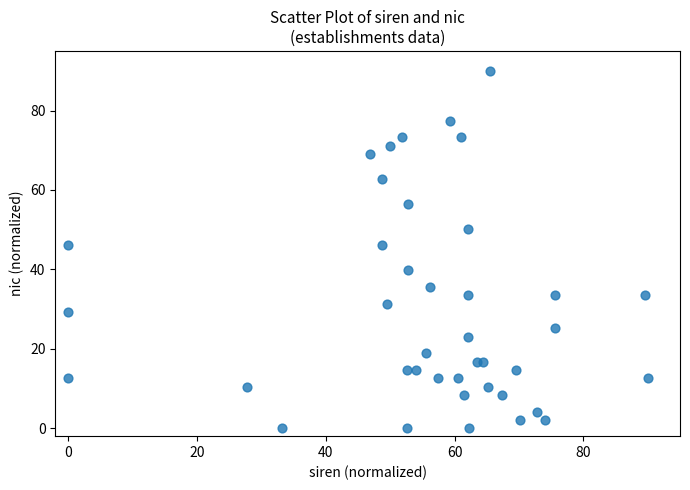

What is the range of X values (max minus min)?

90.0